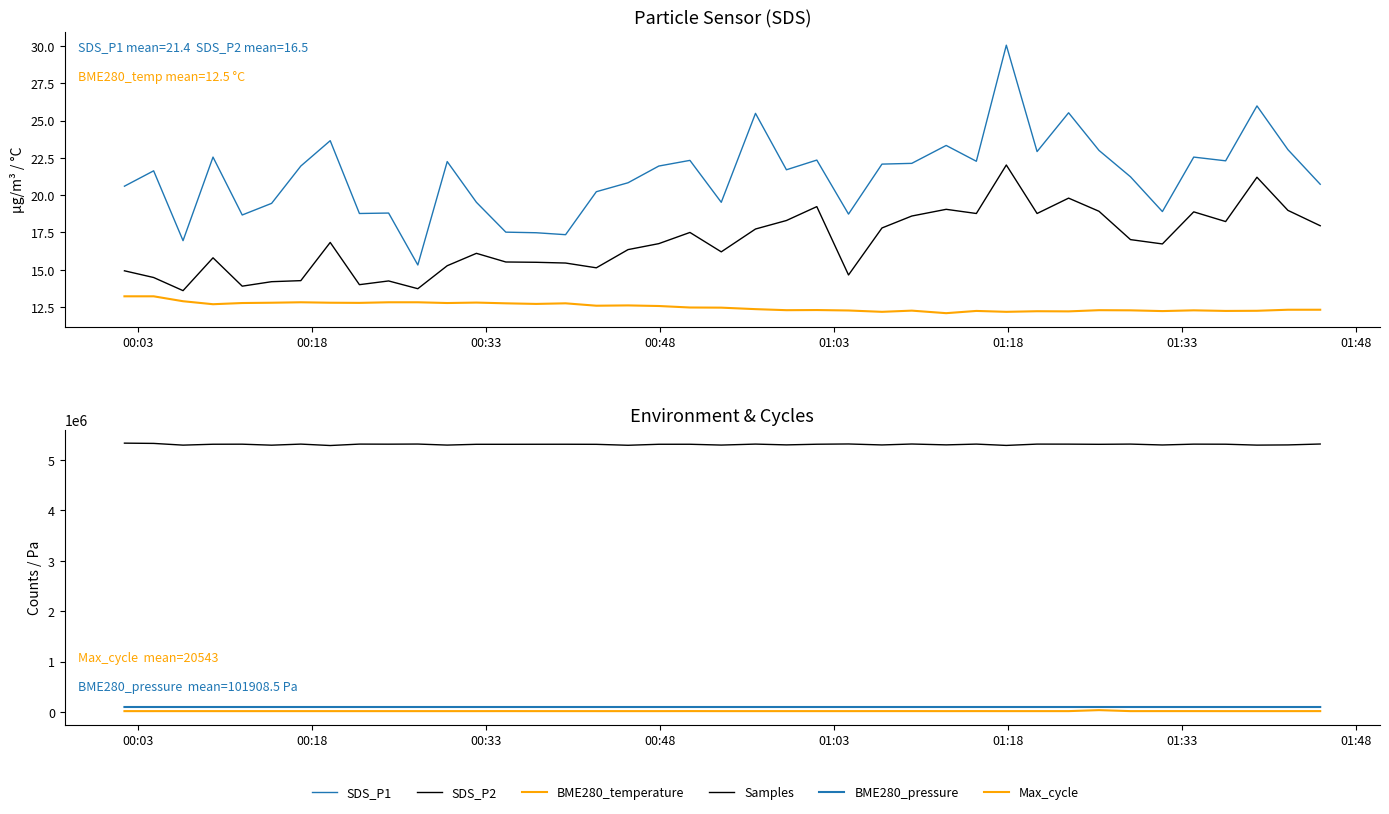

At which label does Samples first exceed 5311908?

00:03